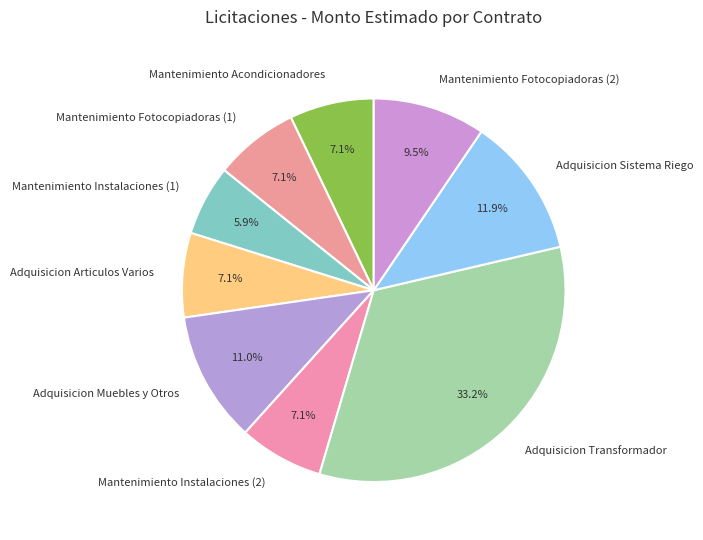

Between Mantenimiento Fotocopiadoras (2) and Adquisicion Transformador, which is larger?

Adquisicion Transformador